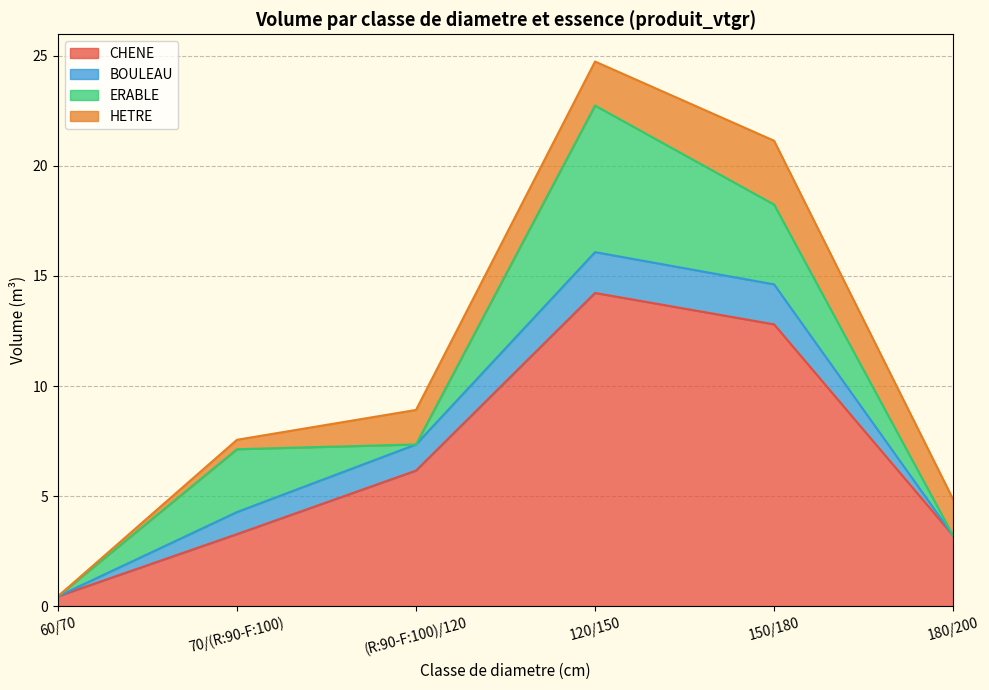

At which category does HETRE reach its first local peak?

150/180